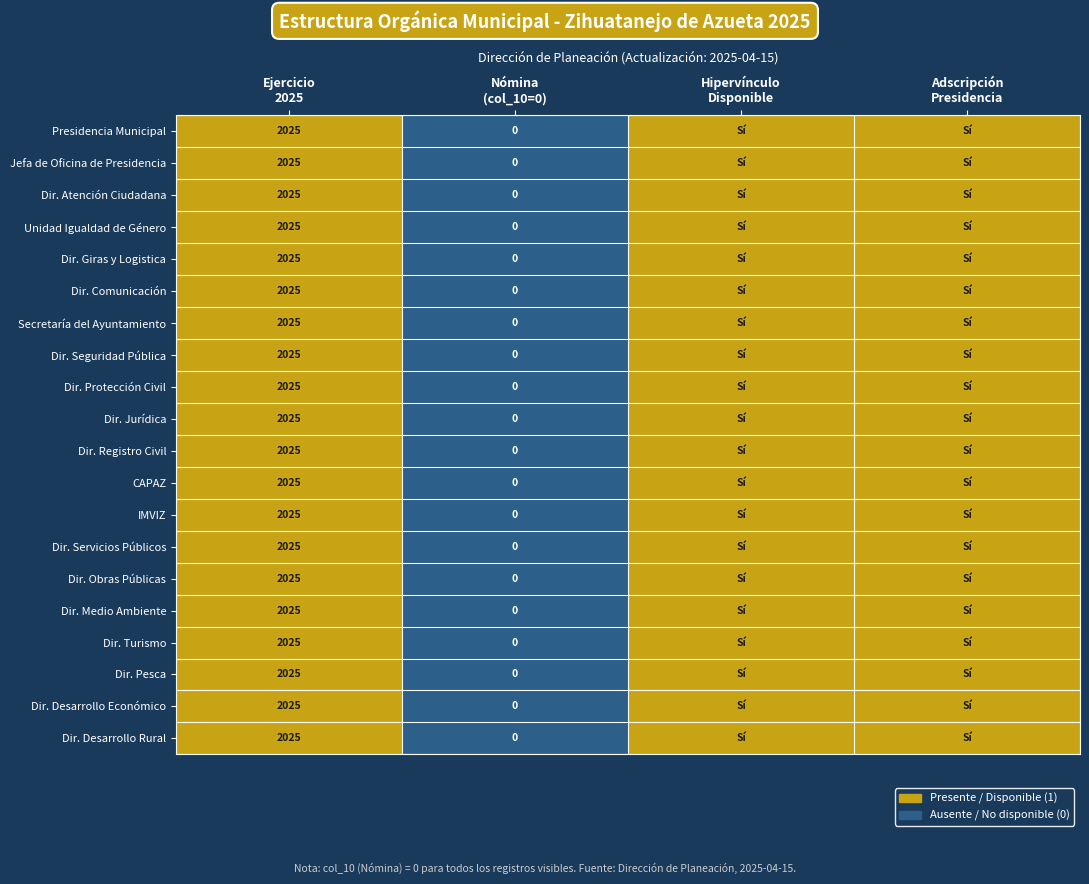

At which label does Jefa de Oficina de Presidencia reach its minimum?

Nómina (col_10=0)